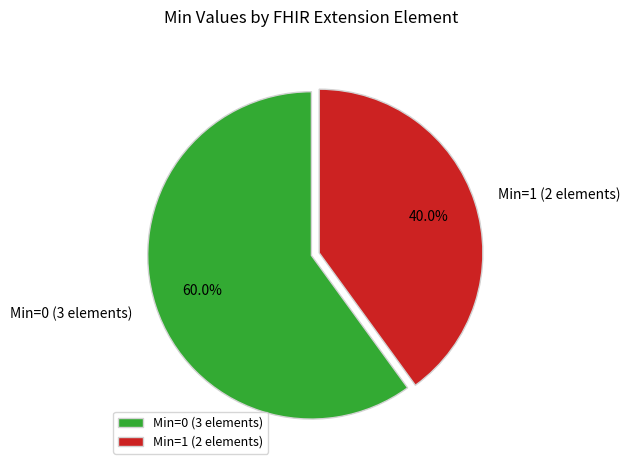

Which slice represents more than half of the pie?

Min=0 (3 elements)